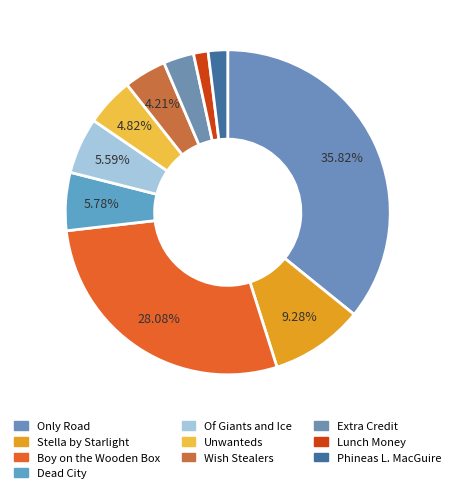

To the nearest percent, what is the average slice percentage?

10%